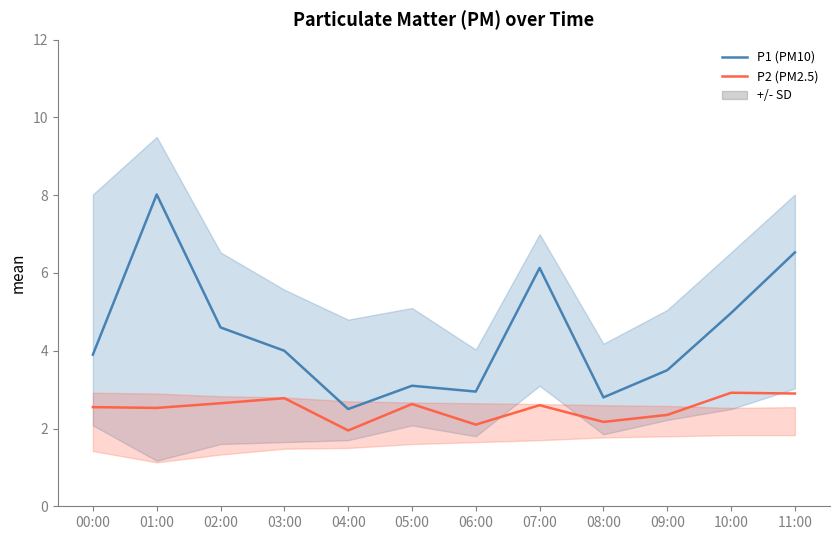

What is the spread (max minus min) of values at 01:00?

5.5